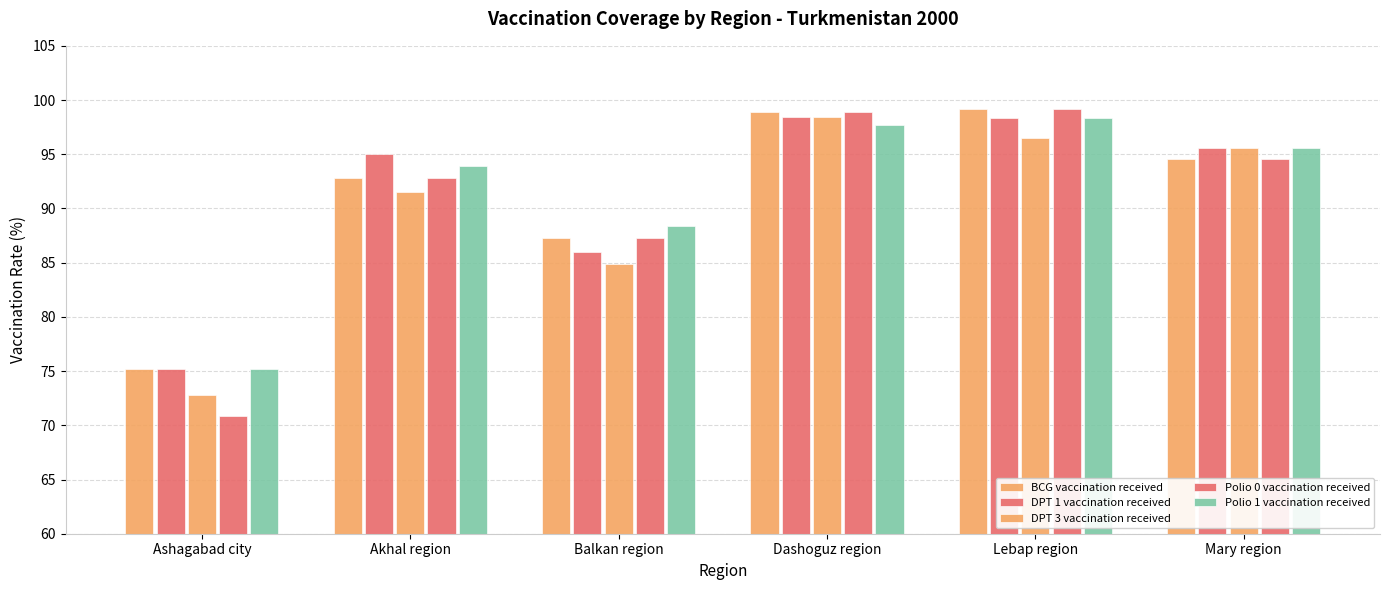

Rank the categories by Polio 1 vaccination received value from highest to lowest.

Lebap region, Dashoguz region, Mary region, Akhal region, Balkan region, Ashagabad city